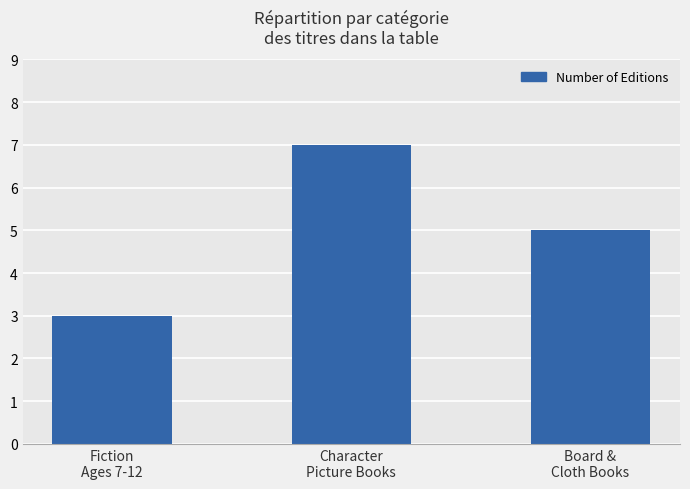

What is the value of the 3rd bar from the left?

5